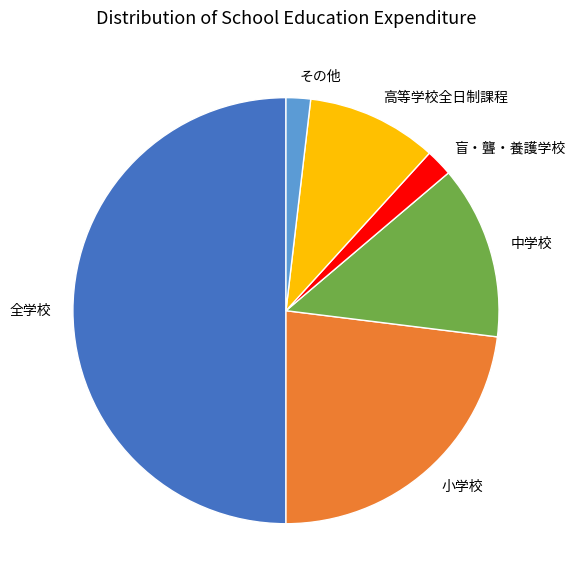

Is the sum of 盲・聾・養護学校 and 中学校 greater than half?

No